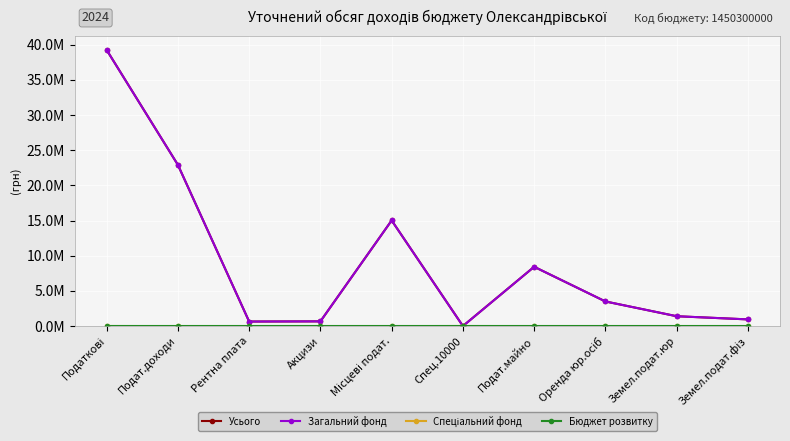

What is the sum of all Загальний фонд values?

92791600